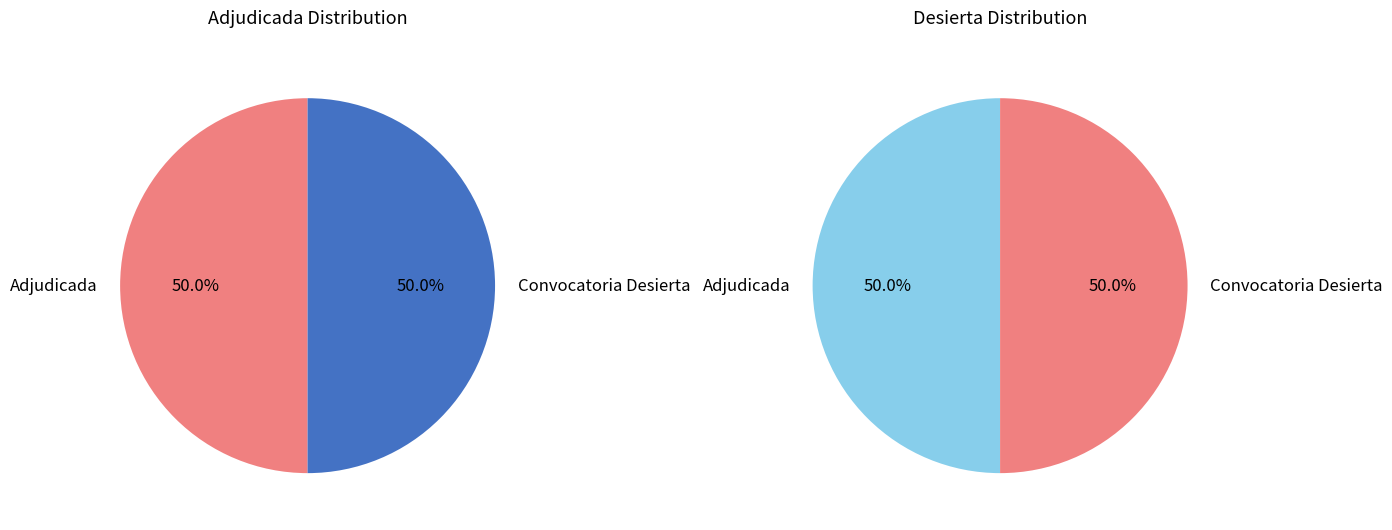

Does Adjudicada represent more than half of the total?

No